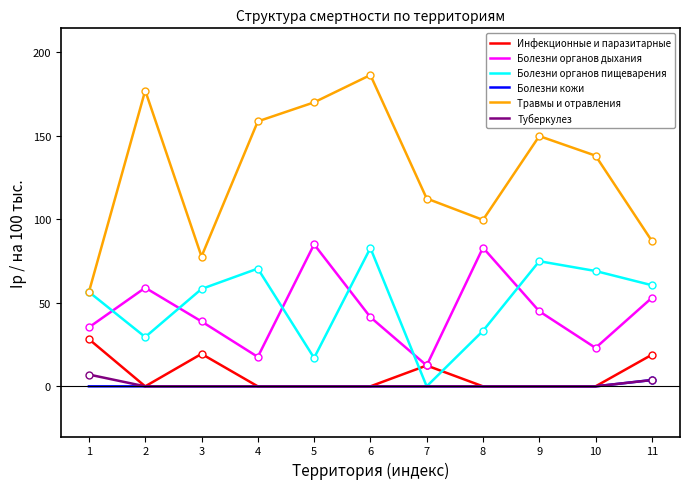

At which label does Болезни органов пищеварения reach its minimum?

7